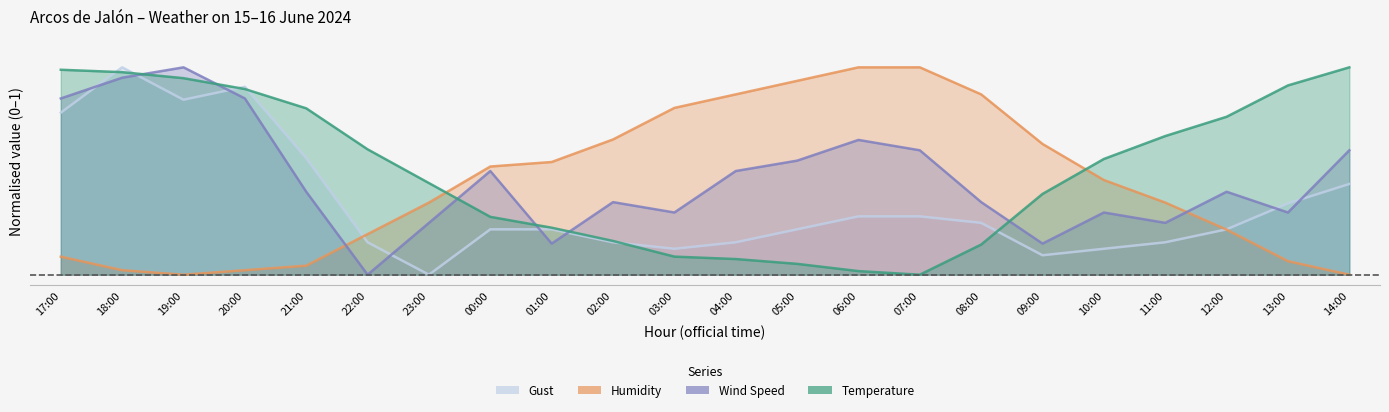

At 20:00, list the series in order from smallest to largest.

Humidity, Wind Speed, Temperature, Gust